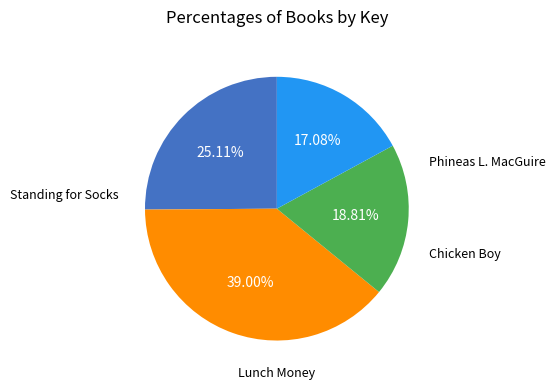

To the nearest percent, what is the difference between the Standing for Socks and Chicken Boy slice percentages?

22%